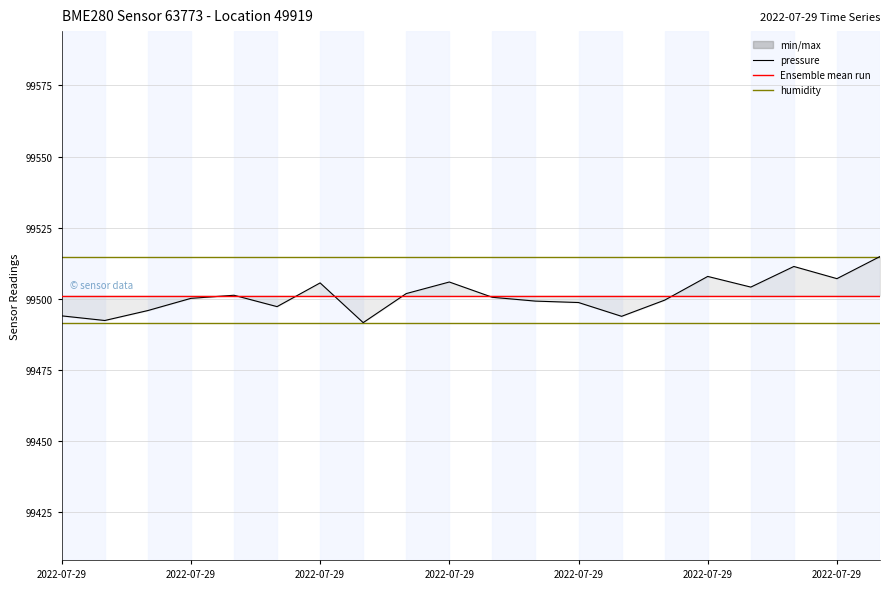

How many distinct data groups are displayed?

4